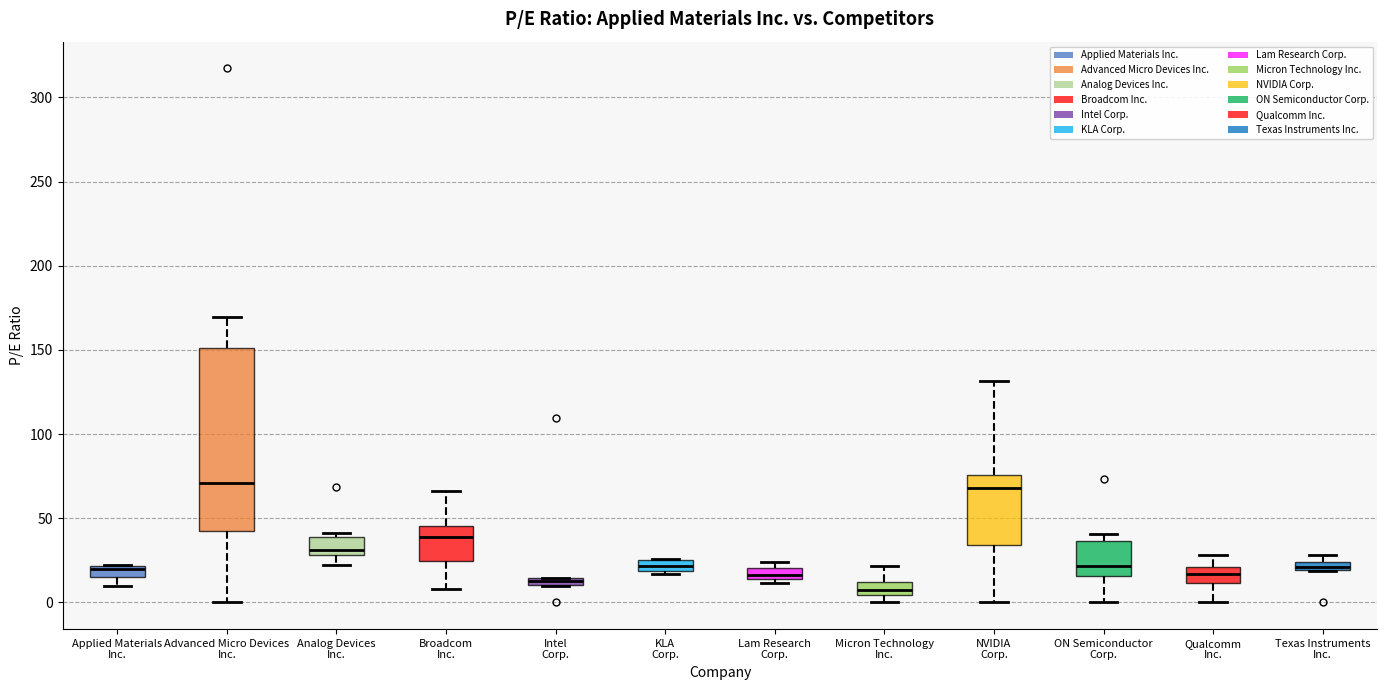

Where does the lower whisker of the box for Applied Materials Inc. end on the y-axis? The values are not printed on the chart, so give them approximately, as read against the axis.

10